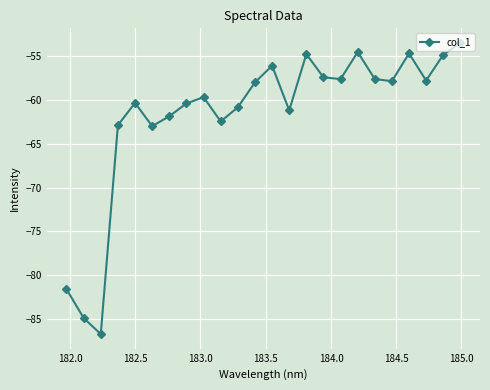

How many interior local peaks (higher than both neighbors) does the data have?

6